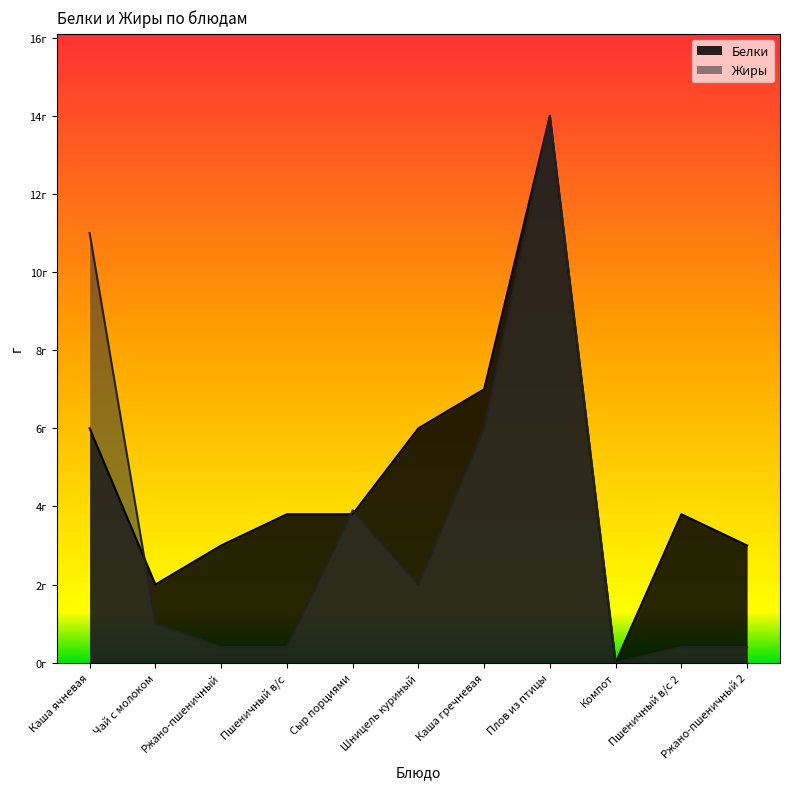

Where is the first local maximum for Жиры?

Сыр порциями